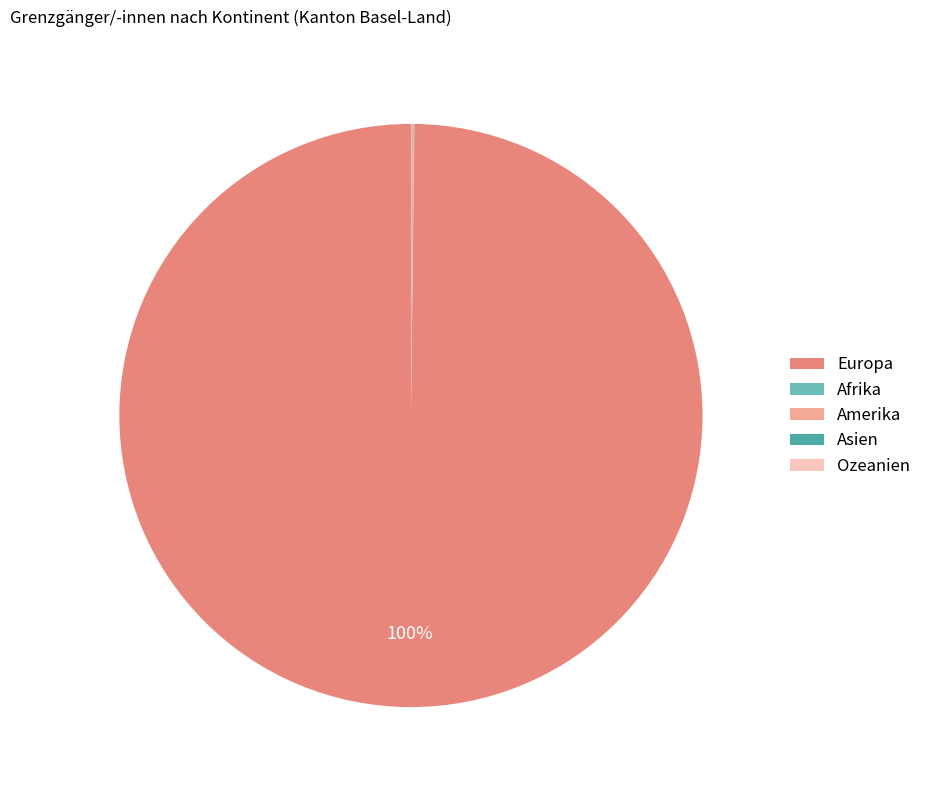

Which slice is the largest?

Europa